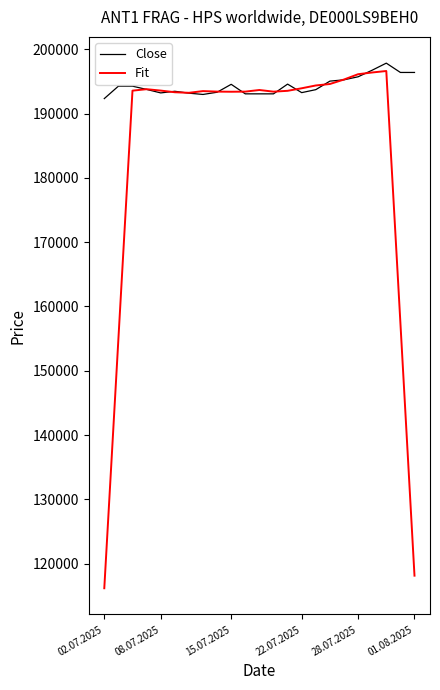

List the series in order of their overall mean, highest first.

Close, Fit